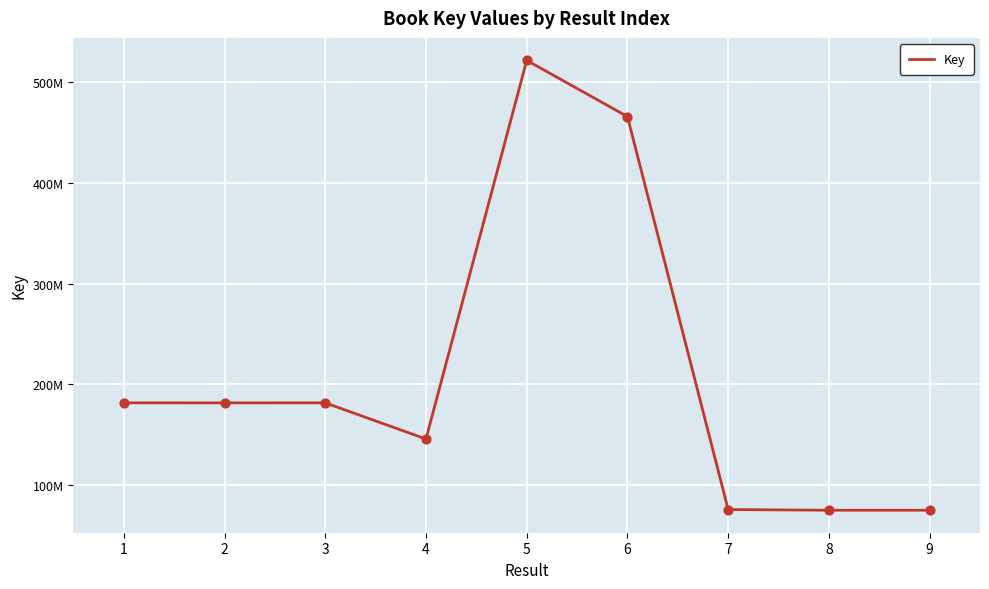

What is the change in value from 4 to 5?

+375411658